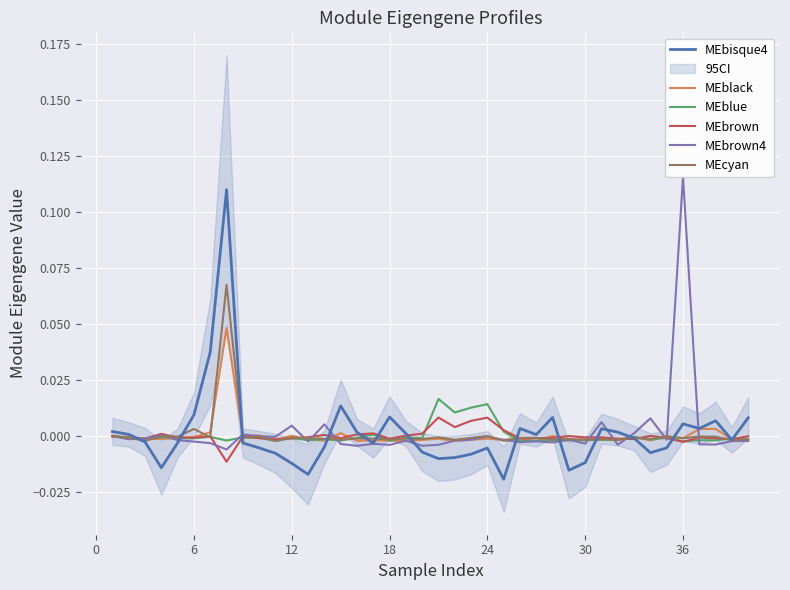

Where is the first local minimum for MEcyan?

6